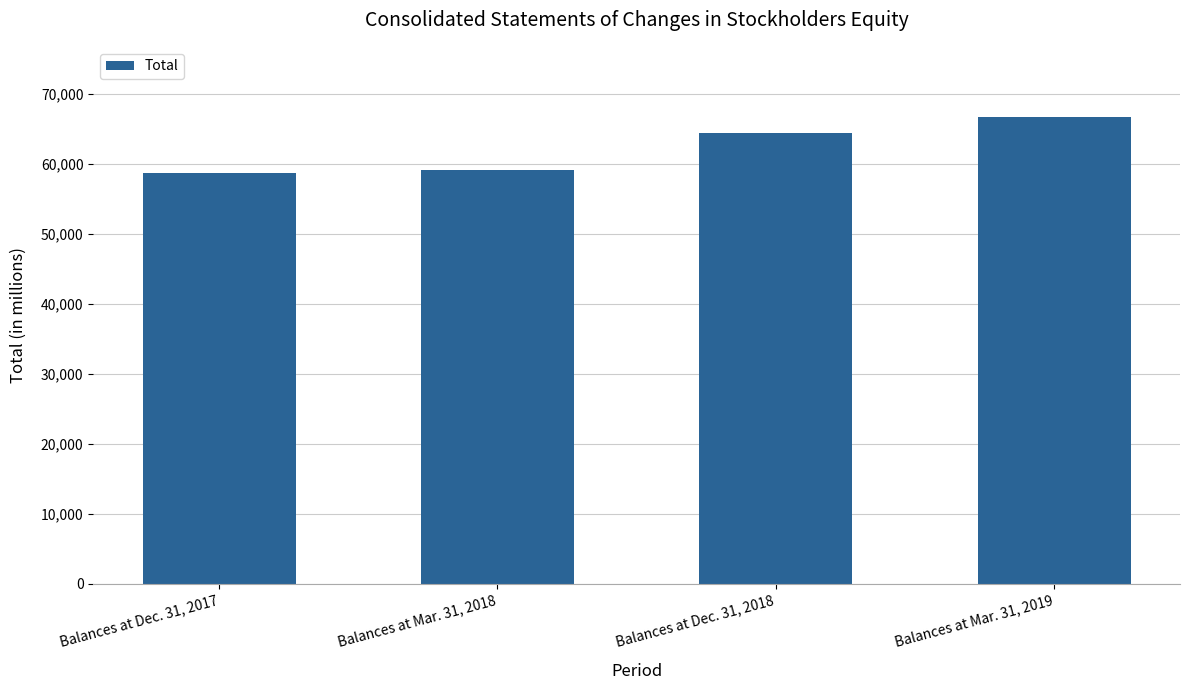

Is it true that the value at Balances at Mar. 31, 2019 is 66731?

True